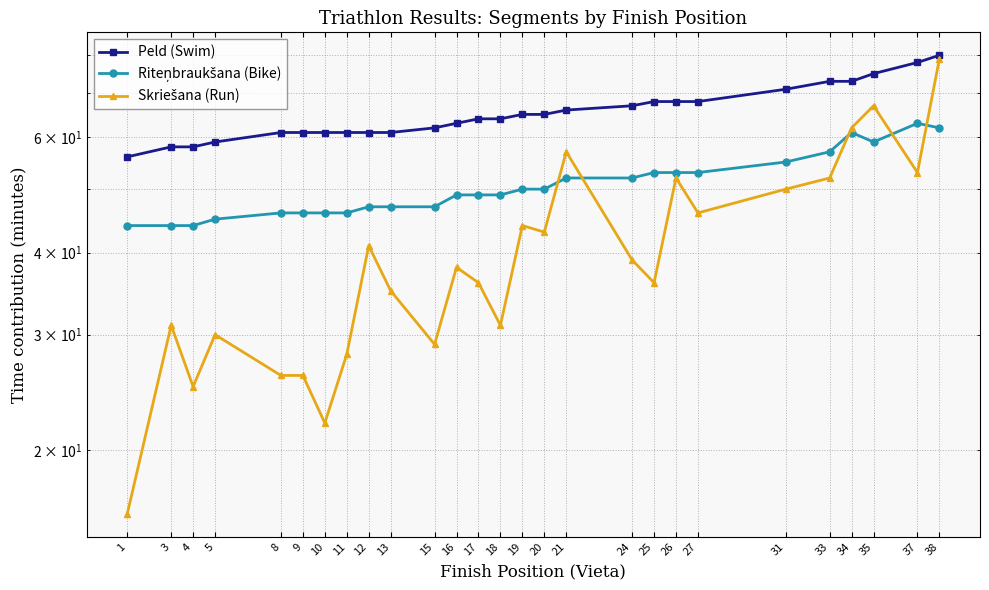

True or false: Peld (Swim) and Skriešana (Run) intersect in this chart.

False